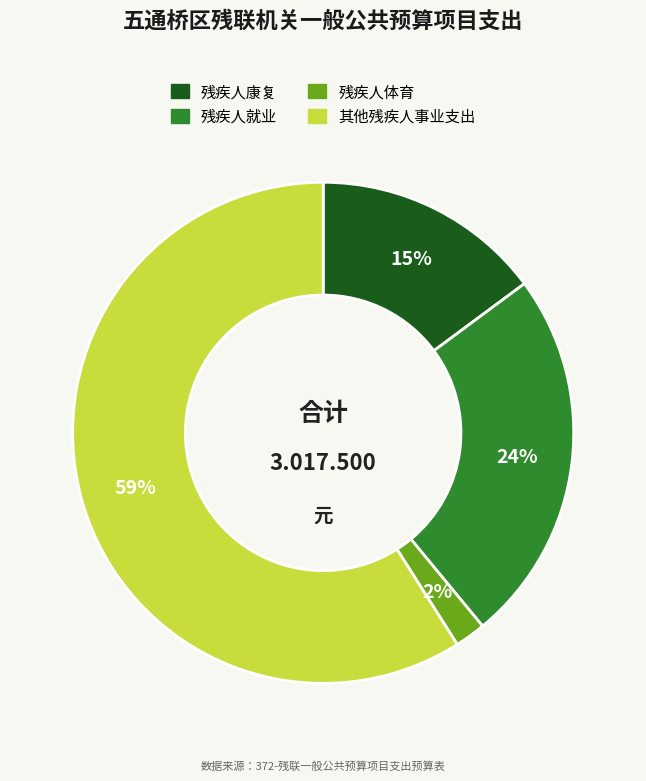

To the nearest percent, what is the combined percentage of 残疾人康复 and 残疾人体育?

17%